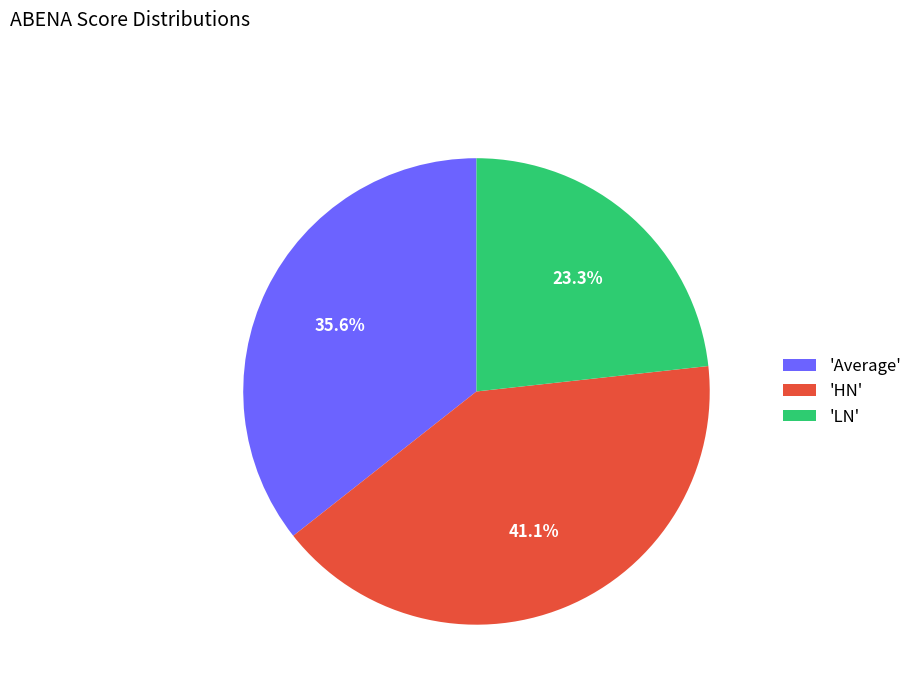

Which category has the smallest portion of the pie?

'LN'